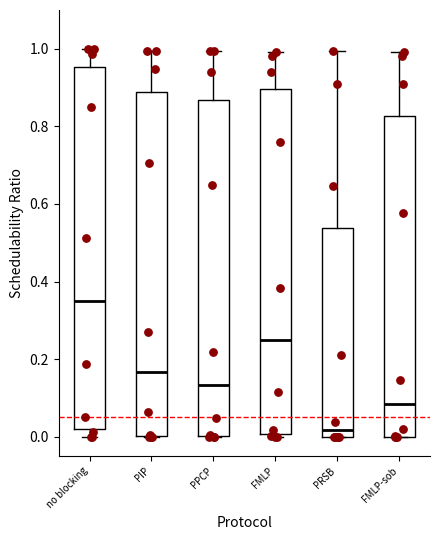

Where does the median line of the box for PPCP sit on the y-axis? The values are not printed on the chart, so give them approximately, as read against the axis.

0.14